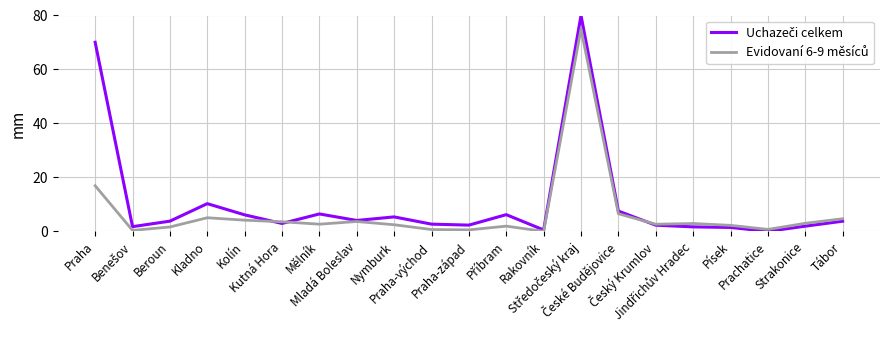

What is the greatest value displayed?

80.0